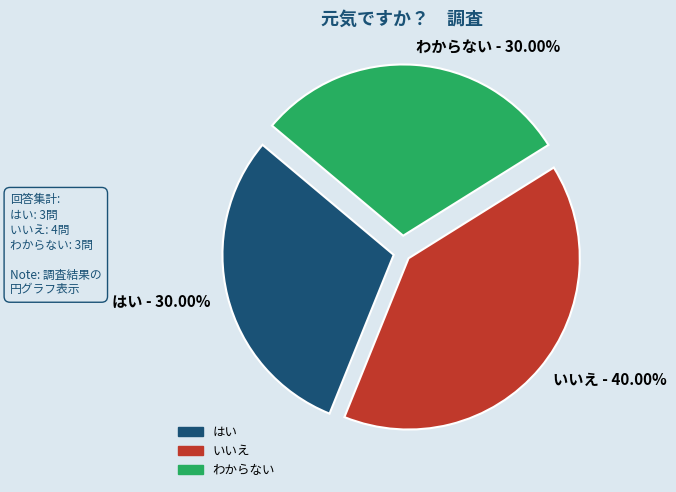

How many slices are in this pie chart?

3